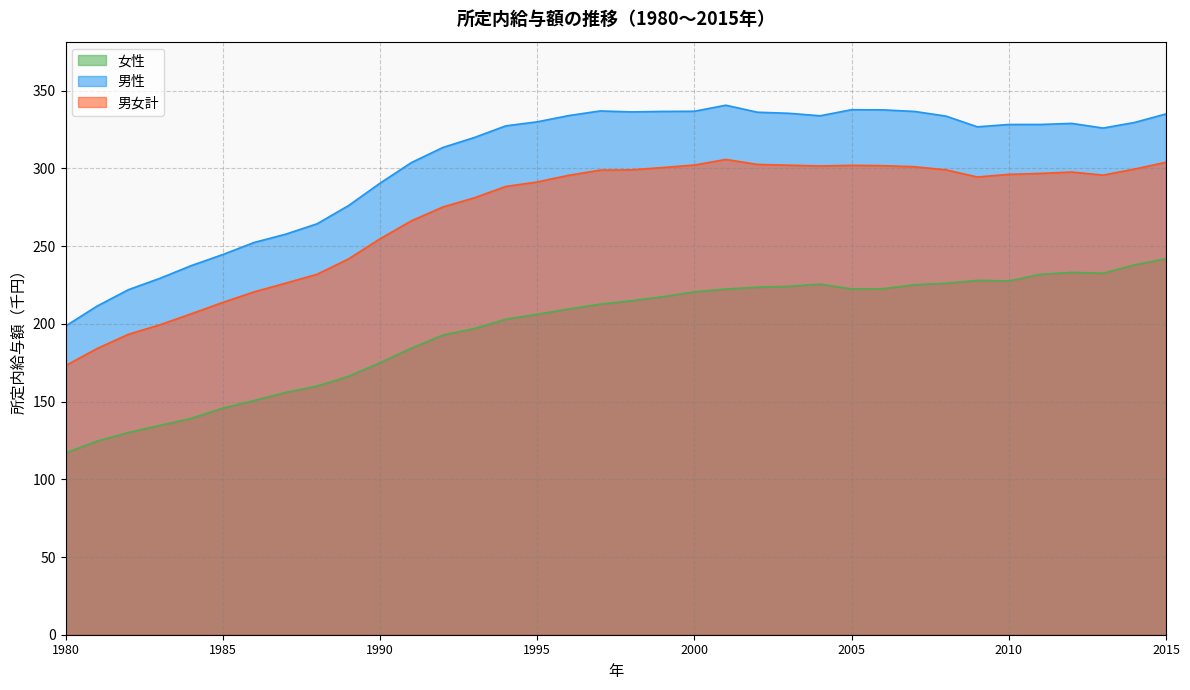

What is the value of the 女性 point at the 26th from the left?

222.5